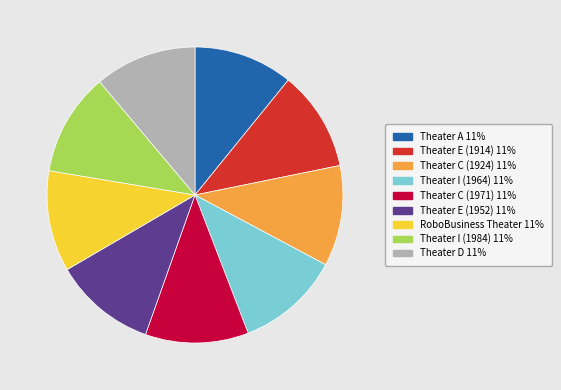

The Theater D slice represents 11% of the pie. True or false?

True